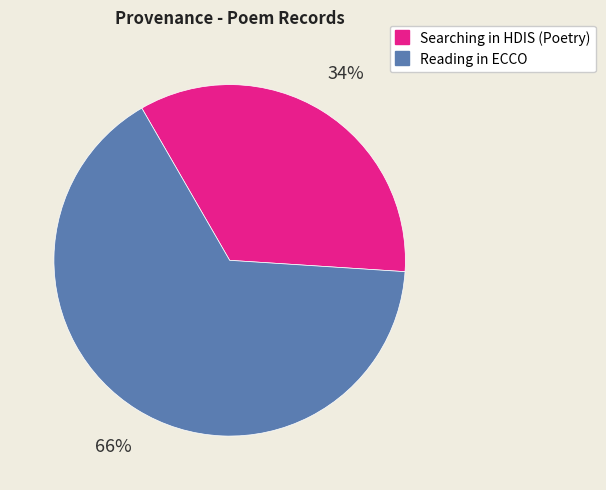

Rank the categories by value from lowest to highest.

Searching in HDIS (Poetry), Reading in ECCO